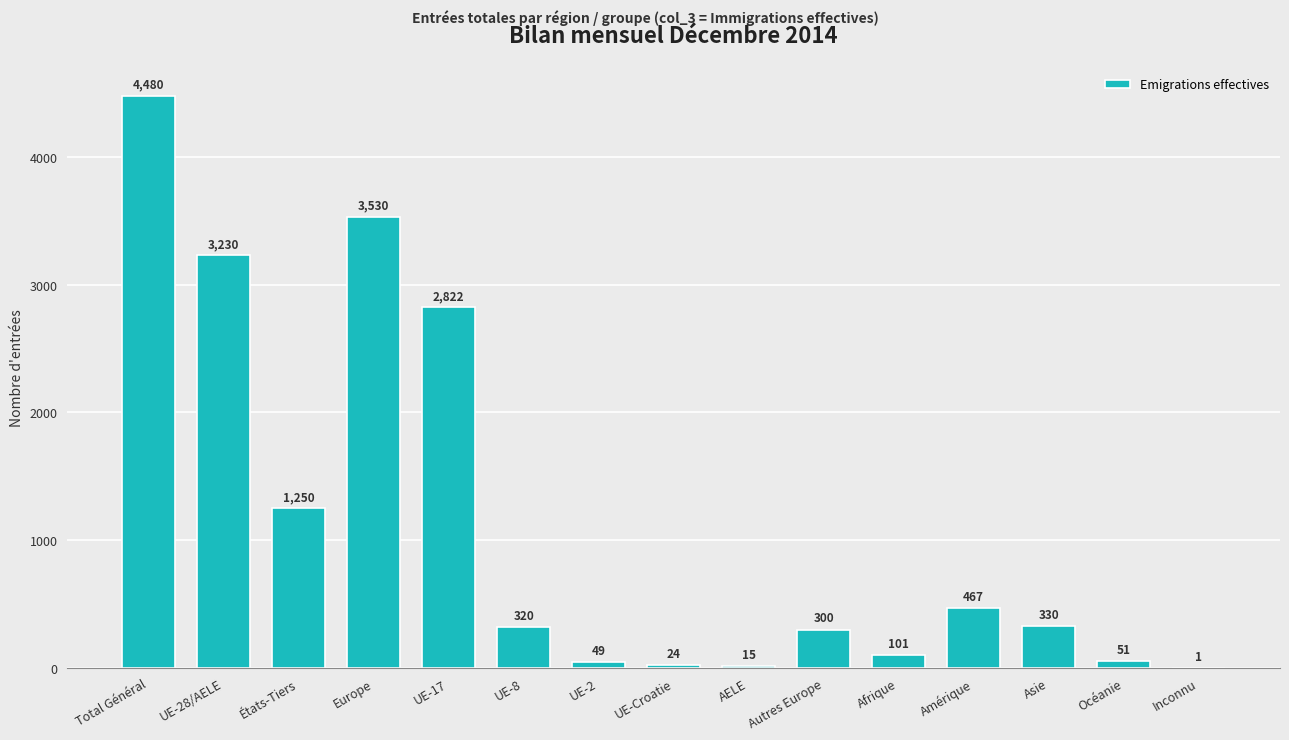

Between Océanie and UE-2, which is larger?

Océanie